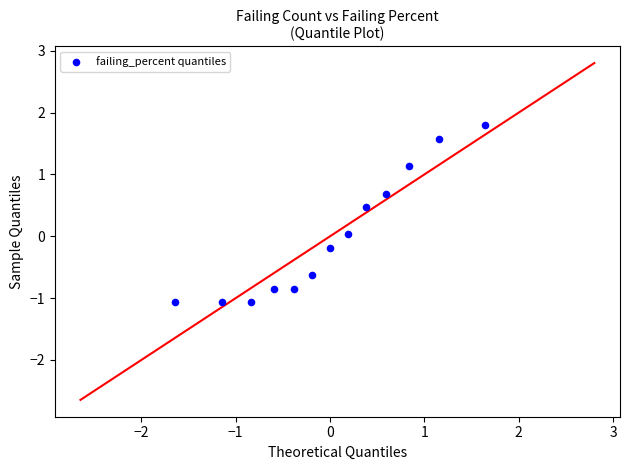

What is the range of X values (max minus min)?

3.3